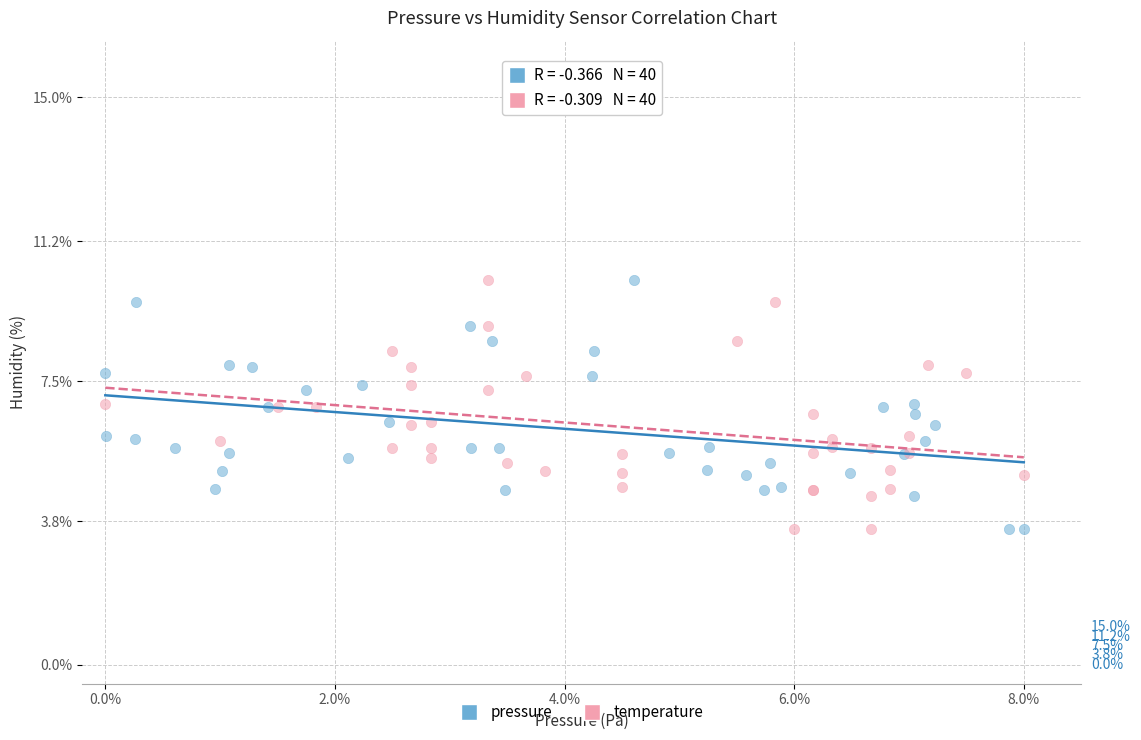

What are all the series names shown in the legend?

pressure, temperature